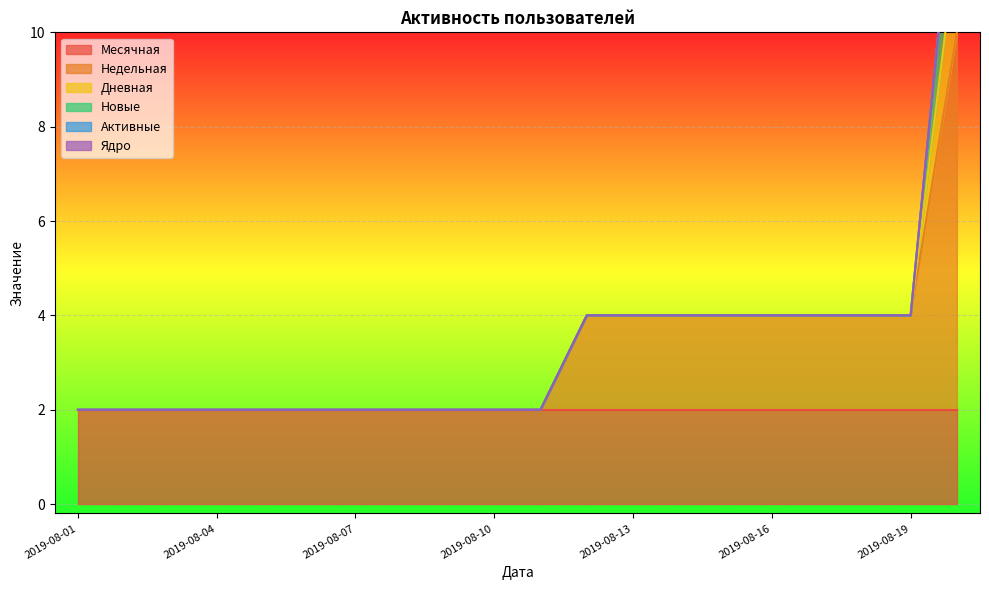

What are all the series names shown in the legend?

Месячная, Недельная, Дневная, Новые, Активные, Ядро